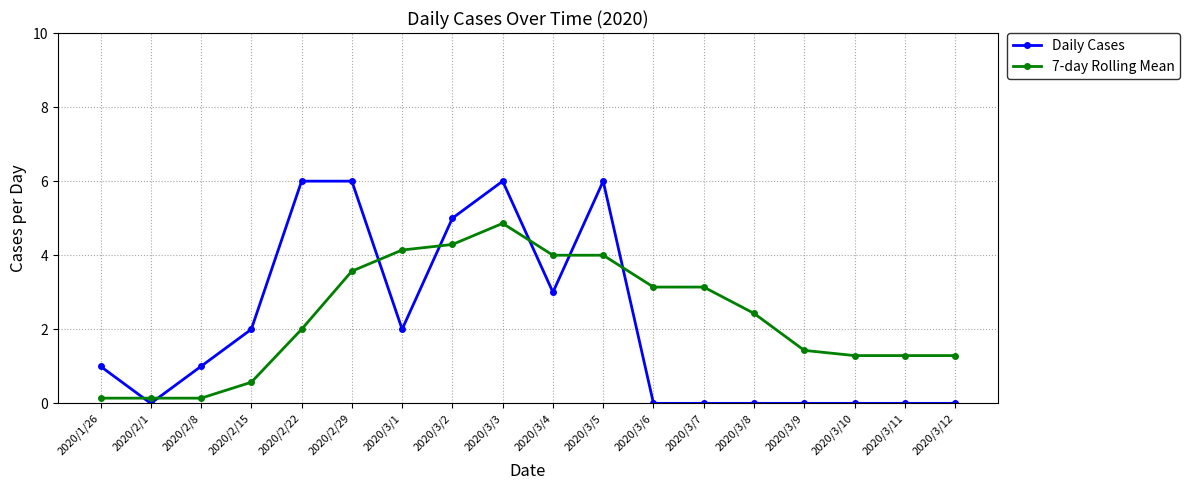

Rank the series by their maximum value, from highest to lowest.

Daily Cases, 7-day Rolling Mean